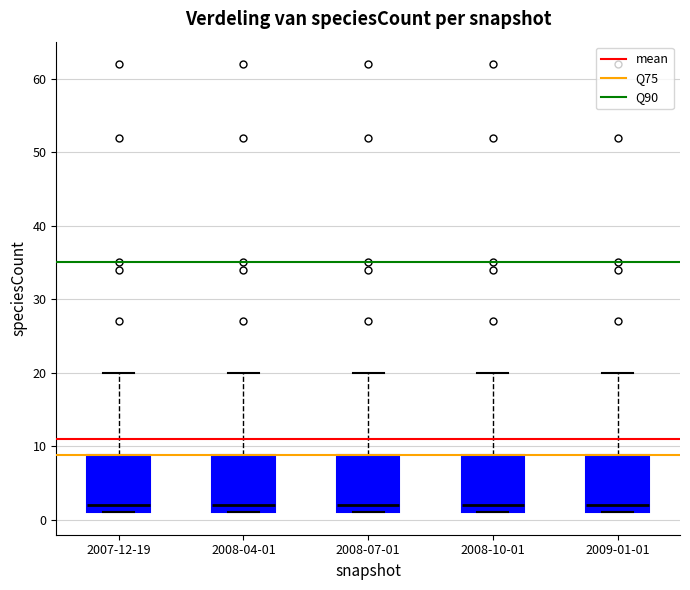

Reading left to right, transcribe this box plot: for each box, give where its median line is, the range the box spans, and where its two whiskers end, as read against the y-axis. The values are not printed on the chart, so give them approximately, as read against the axis.

2007-12-19: median 2, box 1 to 9, whiskers 1 to 20
2008-04-01: median 2, box 1 to 9, whiskers 1 to 20
2008-07-01: median 2, box 1 to 9, whiskers 1 to 20
2008-10-01: median 2, box 1 to 9, whiskers 1 to 20
2009-01-01: median 2, box 1 to 9, whiskers 1 to 20